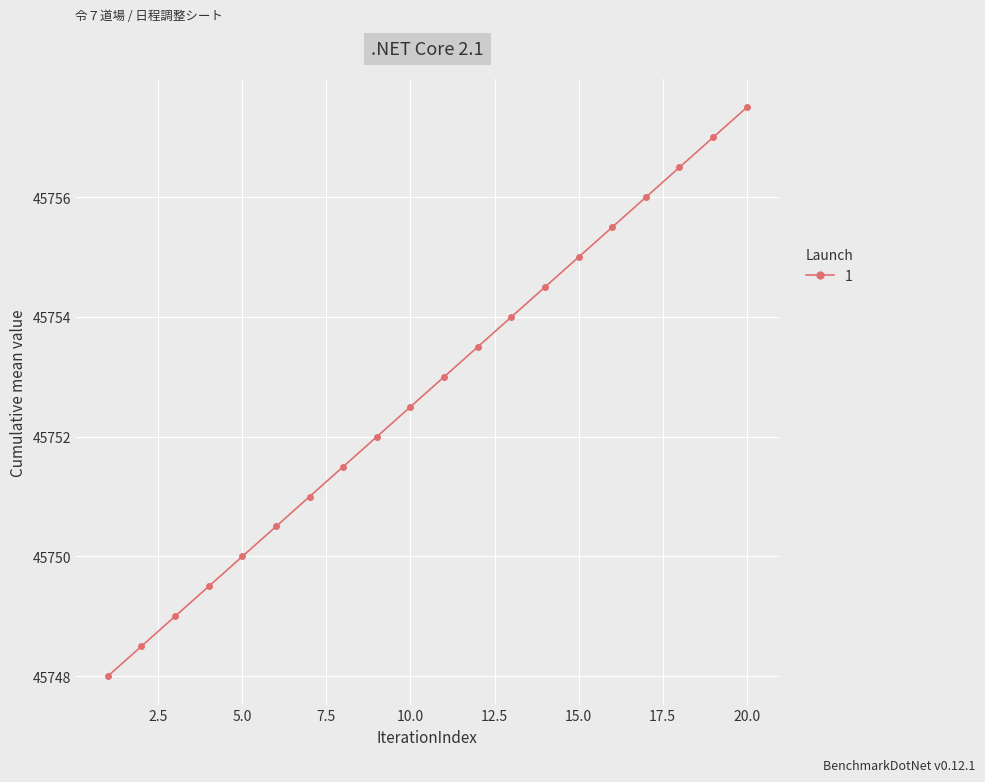

What is the average value?

45752.8